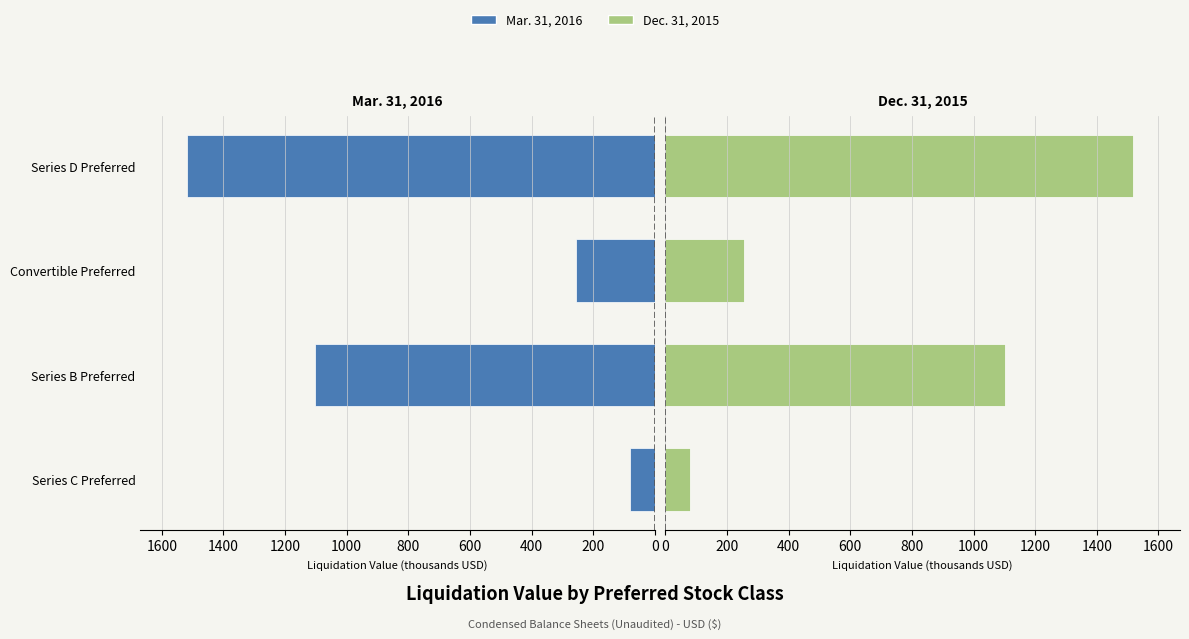

What is the average value of the Mar. 31, 2016 series?

739.0